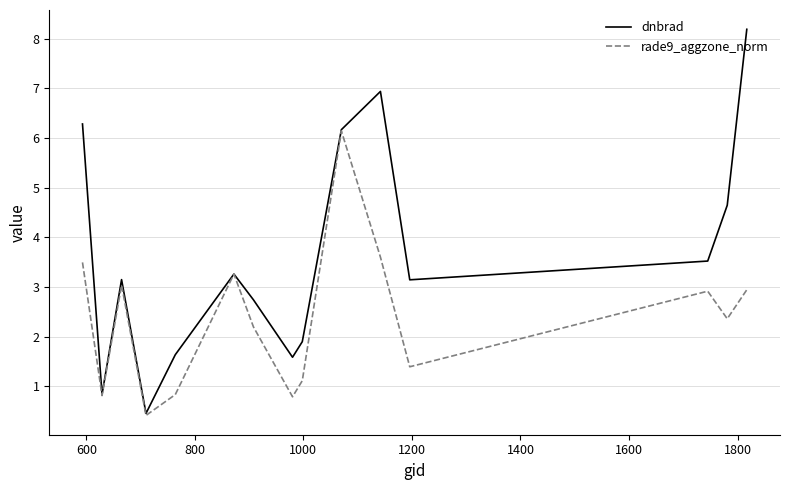

What are all the series names shown in the legend?

dnbrad, rade9_aggzone_norm